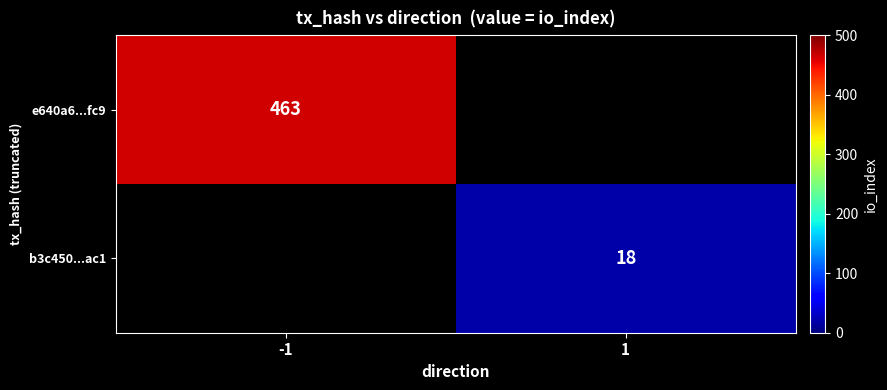

Is it true that e640a6...fc9 equals 296.0 at -1?

False